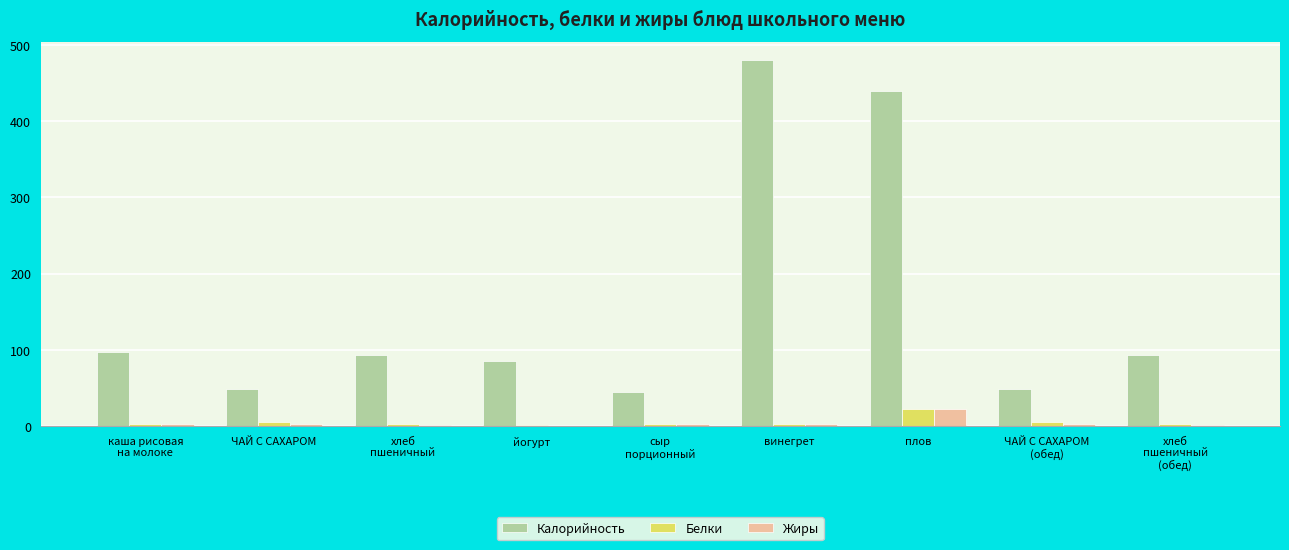

Is the value of Жиры at сыр
порционный greater than the value of Белки at плов?

No